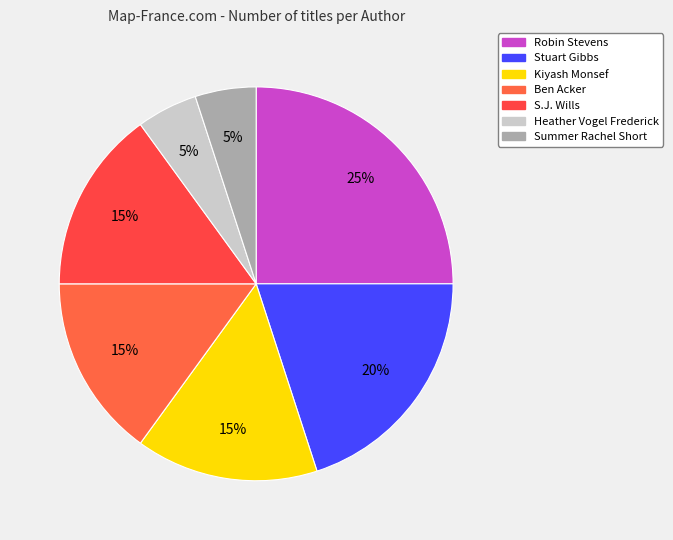

What is the total percentage of S.J. Wills and Stuart Gibbs?

35.0%